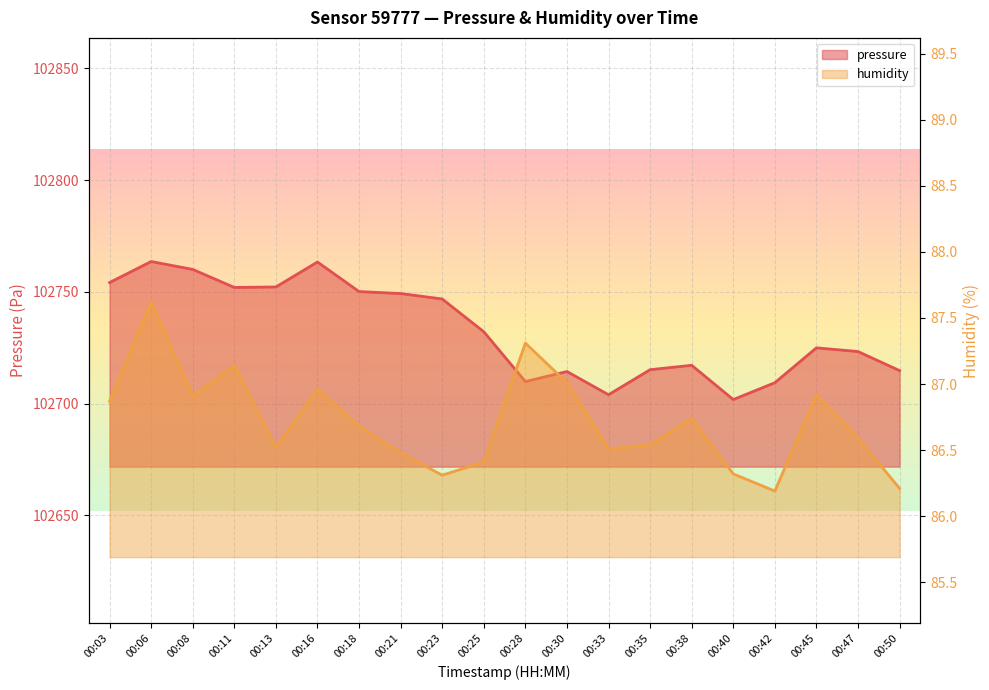

What is the sum of the humidity values at 00:42 and 00:23?

172.5